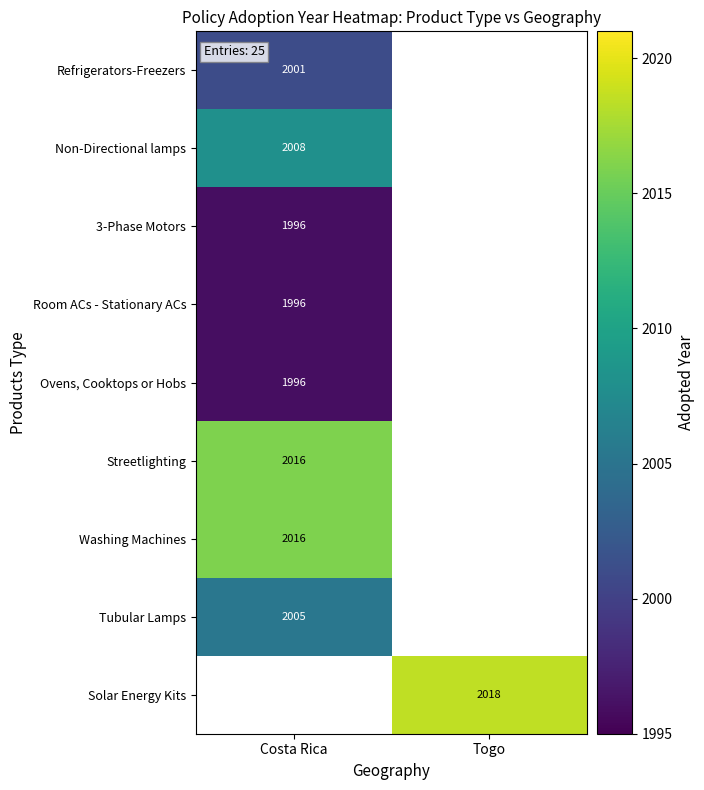

The Ovens, Cooktops or Hobs series shows 3000 at Costa Rica. True or false?

False